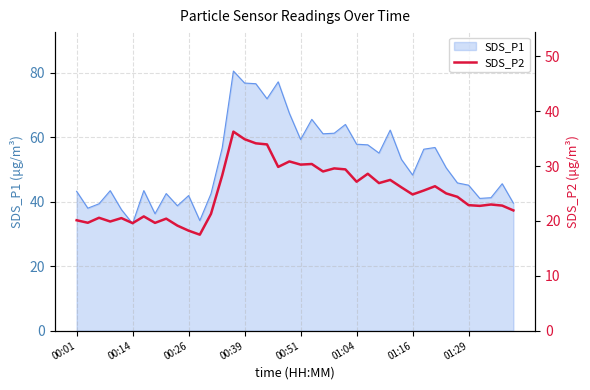

How many values are below 25?

20